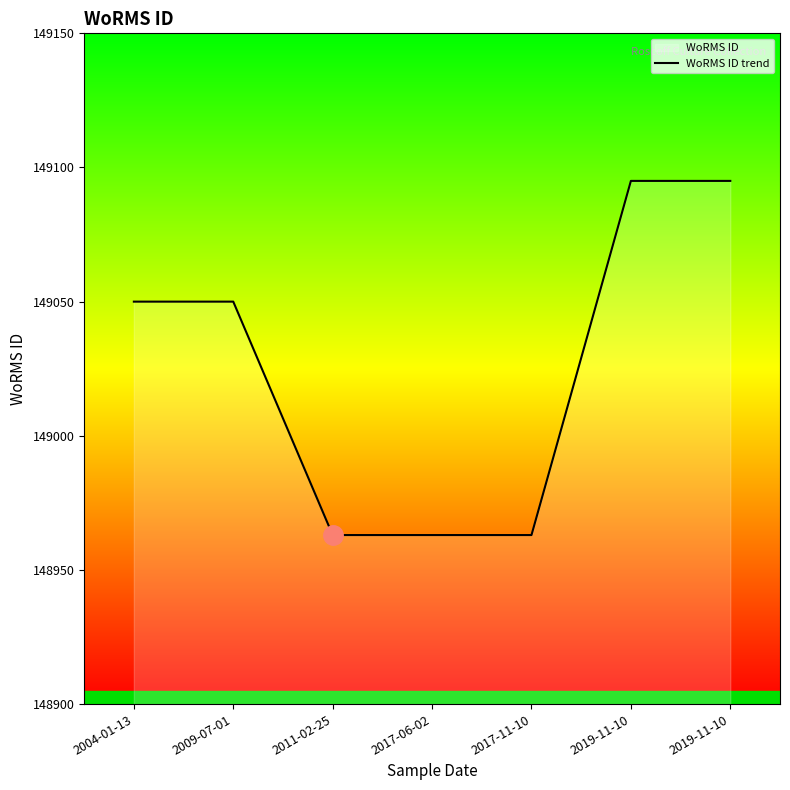

Rank the categories by value from highest to lowest.

2019-11-10, 2019-11-10, 2004-01-13, 2009-07-01, 2011-02-25, 2017-06-02, 2017-11-10